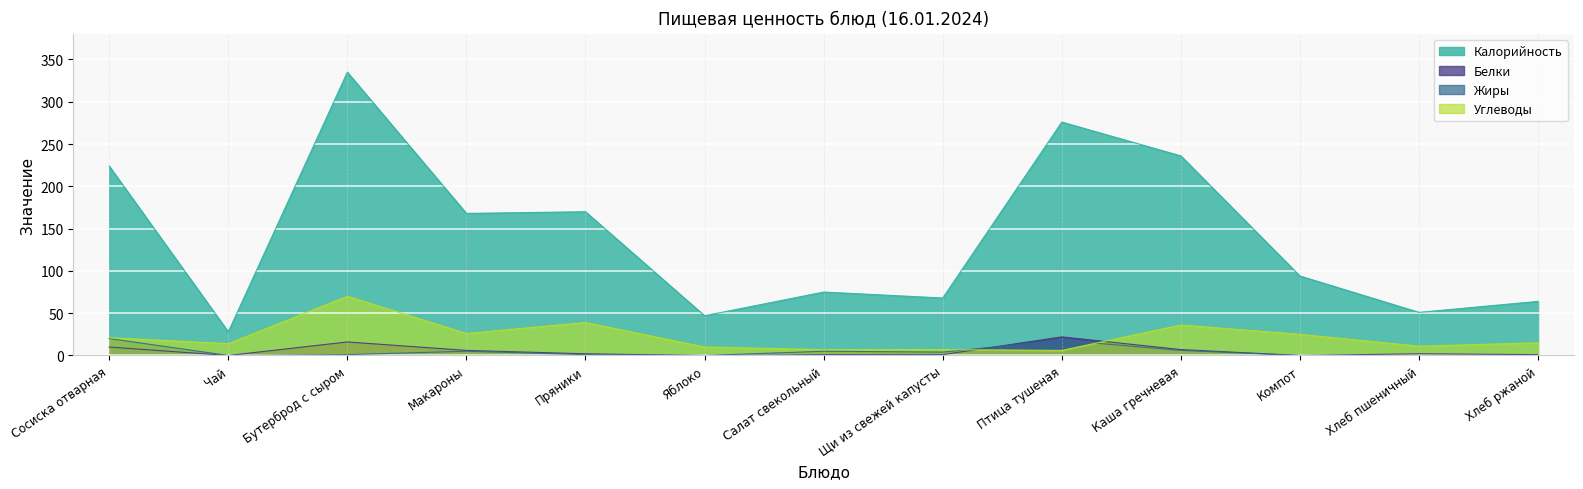

What is the difference between the maximum and second lowest values in the Углеводы series?

63